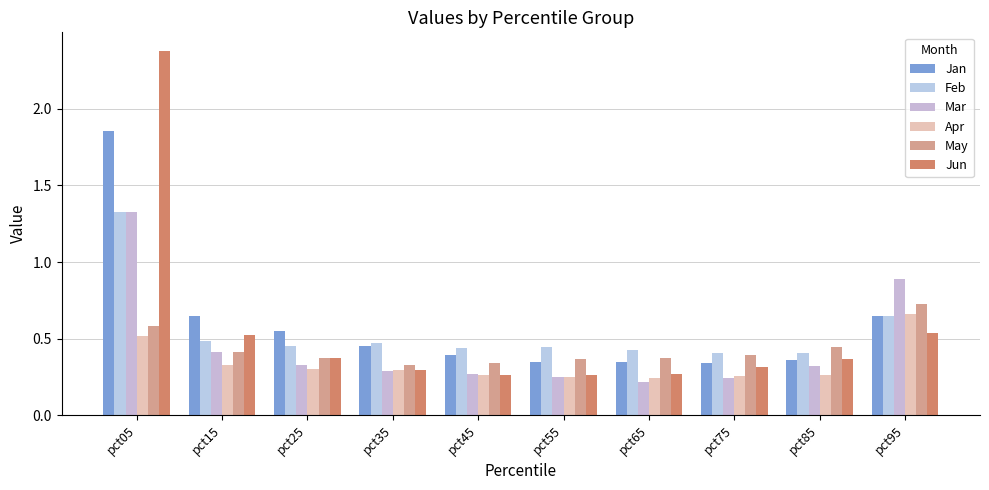

Reading left to right, transcribe all the data shown in this chart.

Jan: 1.9	0.7	0.6	0.5	0.4	0.3	0.3	0.3	0.4	0.6
Feb: 1.3	0.5	0.5	0.5	0.4	0.4	0.4	0.4	0.4	0.6
Mar: 1.3	0.4	0.3	0.3	0.3	0.3	0.2	0.2	0.3	0.9
Apr: 0.5	0.3	0.3	0.3	0.3	0.3	0.2	0.3	0.3	0.7
May: 0.6	0.4	0.4	0.3	0.3	0.4	0.4	0.4	0.4	0.7
Jun: 2.4	0.5	0.4	0.3	0.3	0.3	0.3	0.3	0.4	0.5